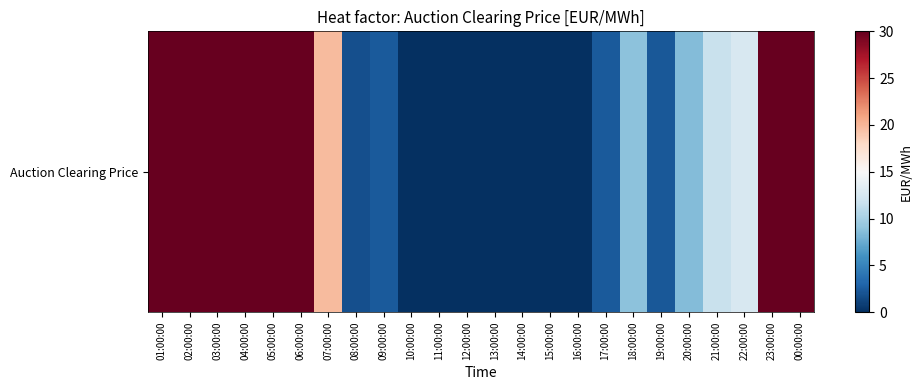

List the labels in order of value, largest first.

01:00:00, 02:00:00, 03:00:00, 04:00:00, 05:00:00, 06:00:00, 23:00:00, 00:00:00, 07:00:00, 22:00:00, 21:00:00, 18:00:00, 20:00:00, 17:00:00, 09:00:00, 19:00:00, 08:00:00, 10:00:00, 11:00:00, 12:00:00, 13:00:00, 14:00:00, 15:00:00, 16:00:00